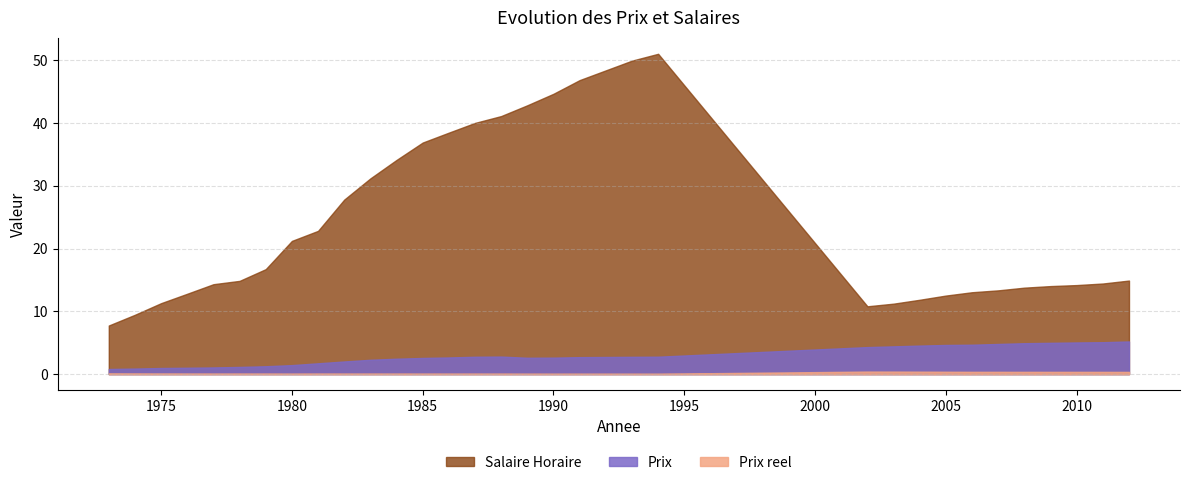

Where is Salaire Horaire nearest to the value 29?

1982